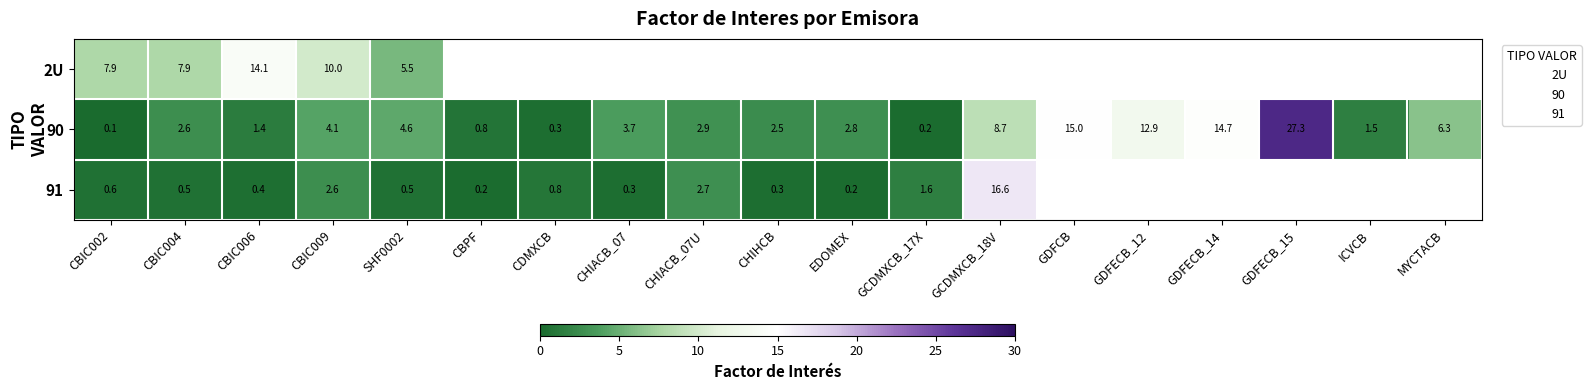

At which label does 2U reach its peak?

CBIC006